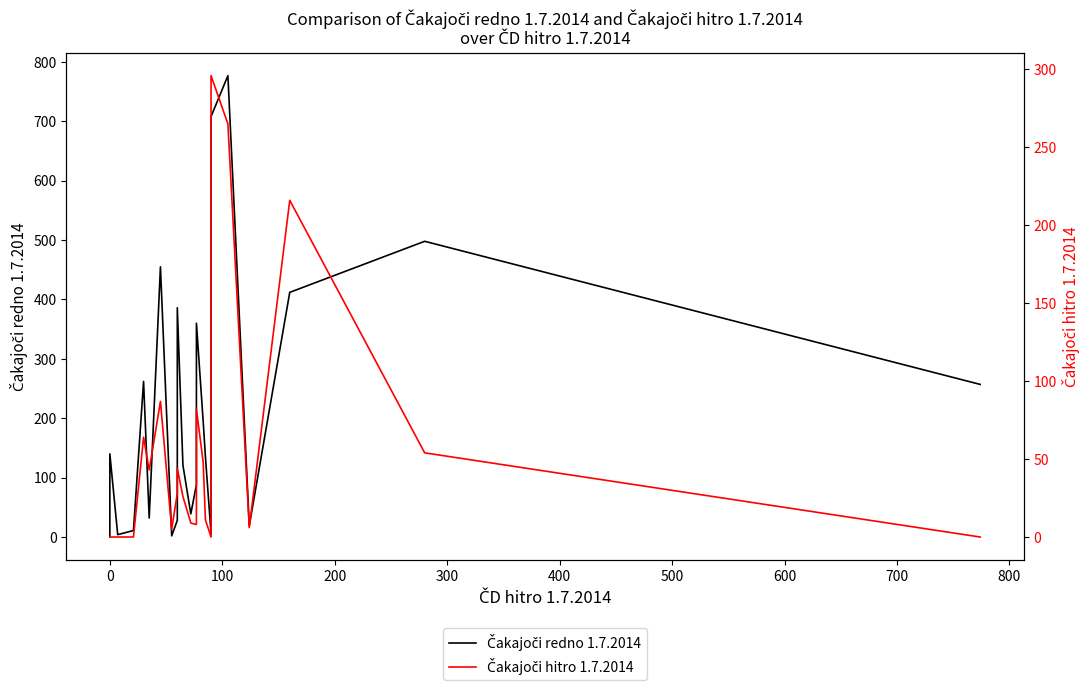

Which series has the widest spread of values?

Čakajoči redno 1.7.2014